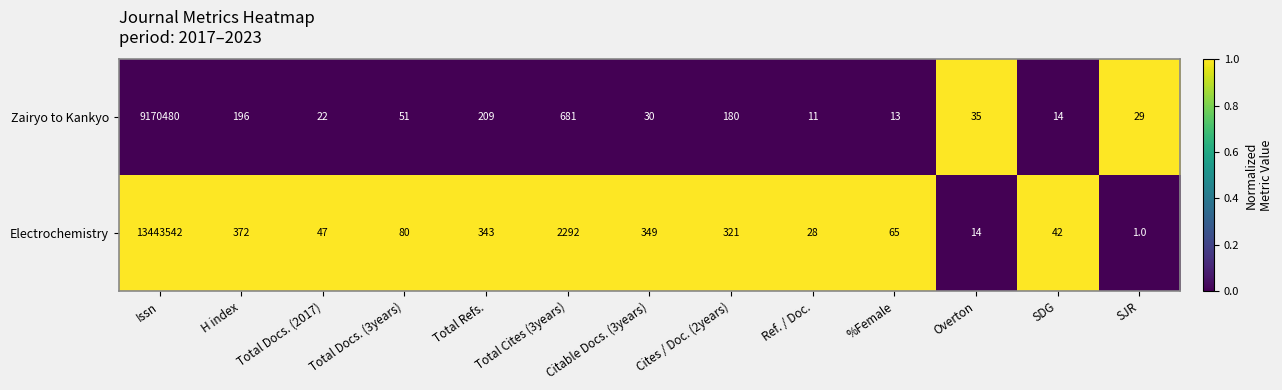

What is the difference between the Zairyo to Kankyo values at Citable Docs. (3years) and Ref. / Doc.?

19